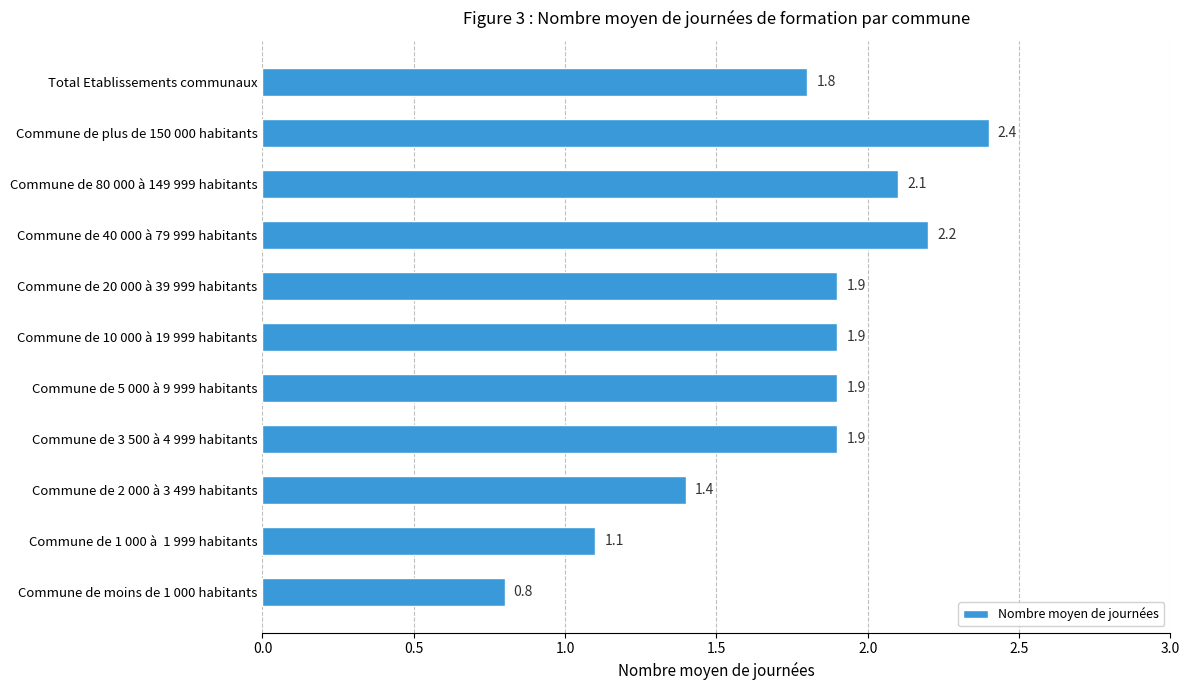

What is the average value?

1.8